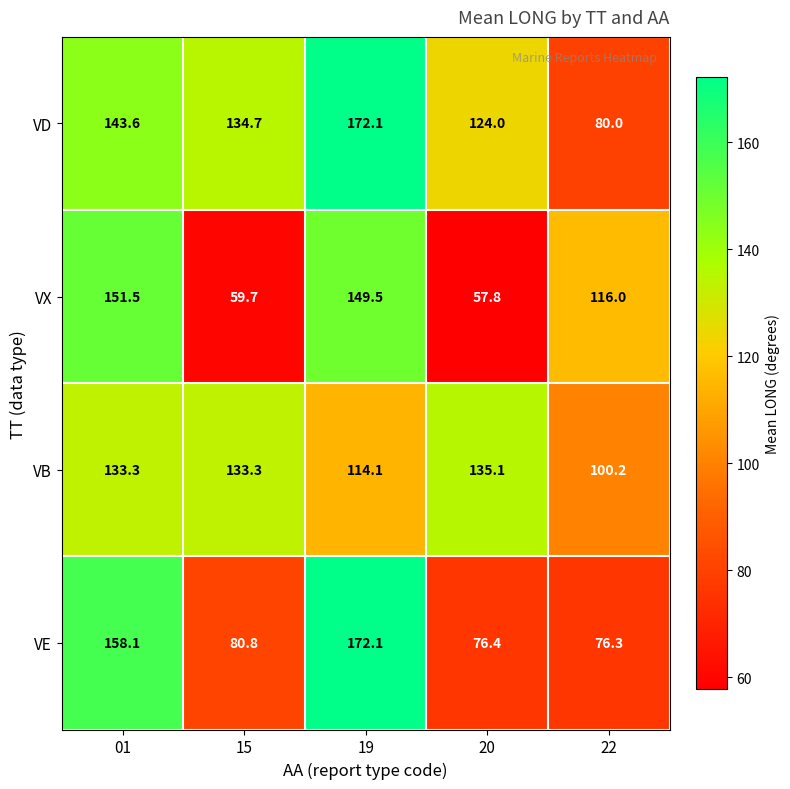

What is the difference between the second highest and minimum values in the VD series?

63.6